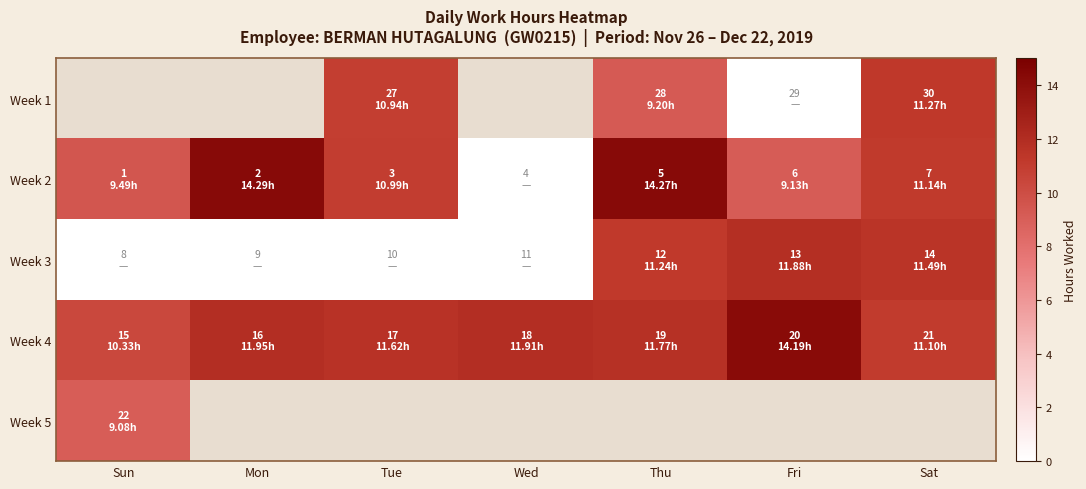

The value of Week 1 at Sat is 2.8. True or false?

False